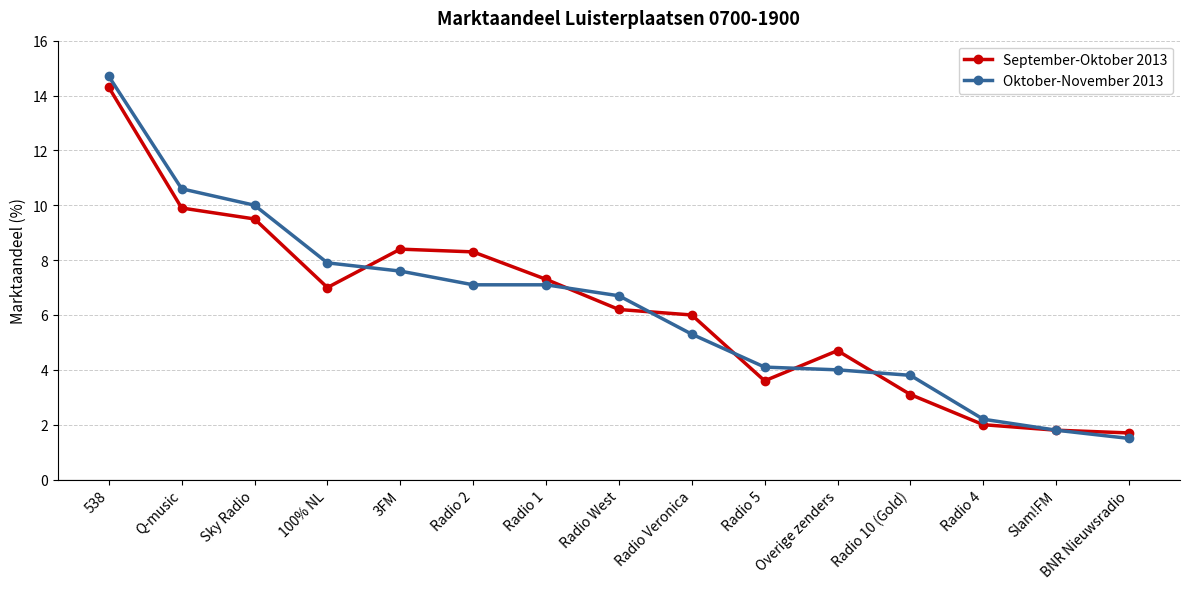

Reading left to right, list all the values displayed in this chart.

September-Oktober 2013: 14.3	9.9	9.5	7.0	8.4	8.3	7.3	6.2	6.0	3.6	4.7	3.1	2.0	1.8	1.7
Oktober-November 2013: 14.7	10.6	10.0	7.9	7.6	7.1	7.1	6.7	5.3	4.1	4.0	3.8	2.2	1.8	1.5